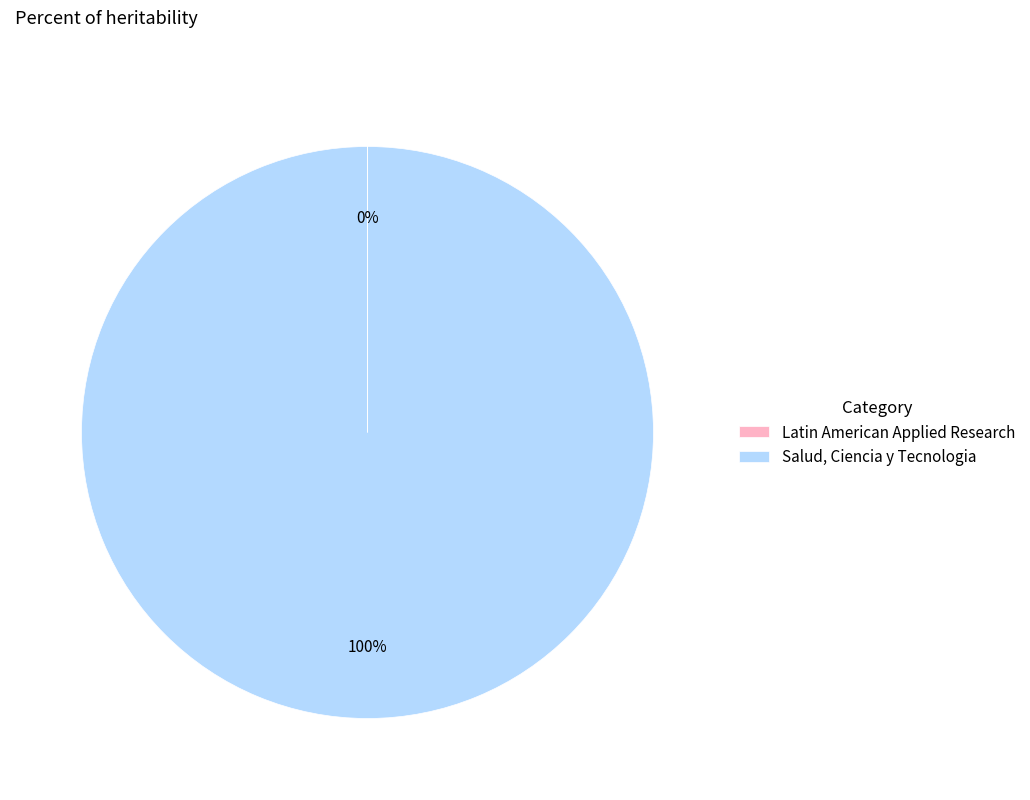

What percentage is the Salud, Ciencia y Tecnologia slice, to the nearest percent?

100%